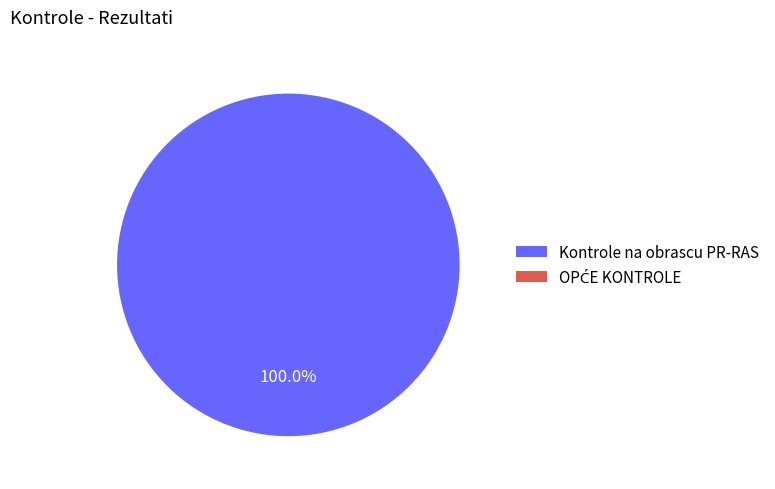

To the nearest percent, what is the difference between the largest and smallest slice percentages?

100%